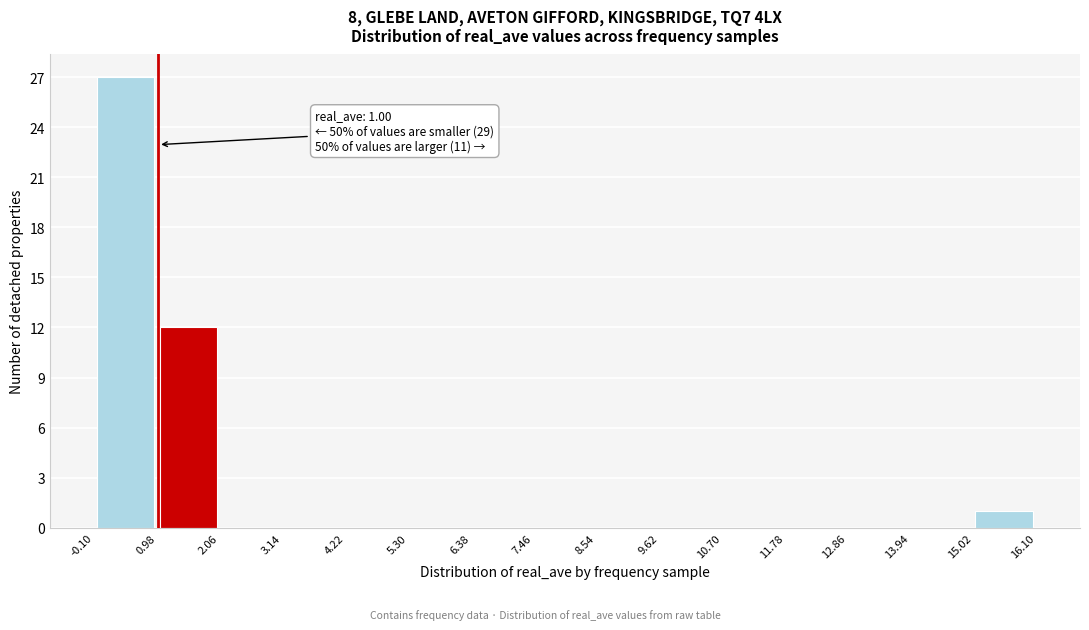

Which range on the x-axis has the tallest bar?

-0.10 to 0.98